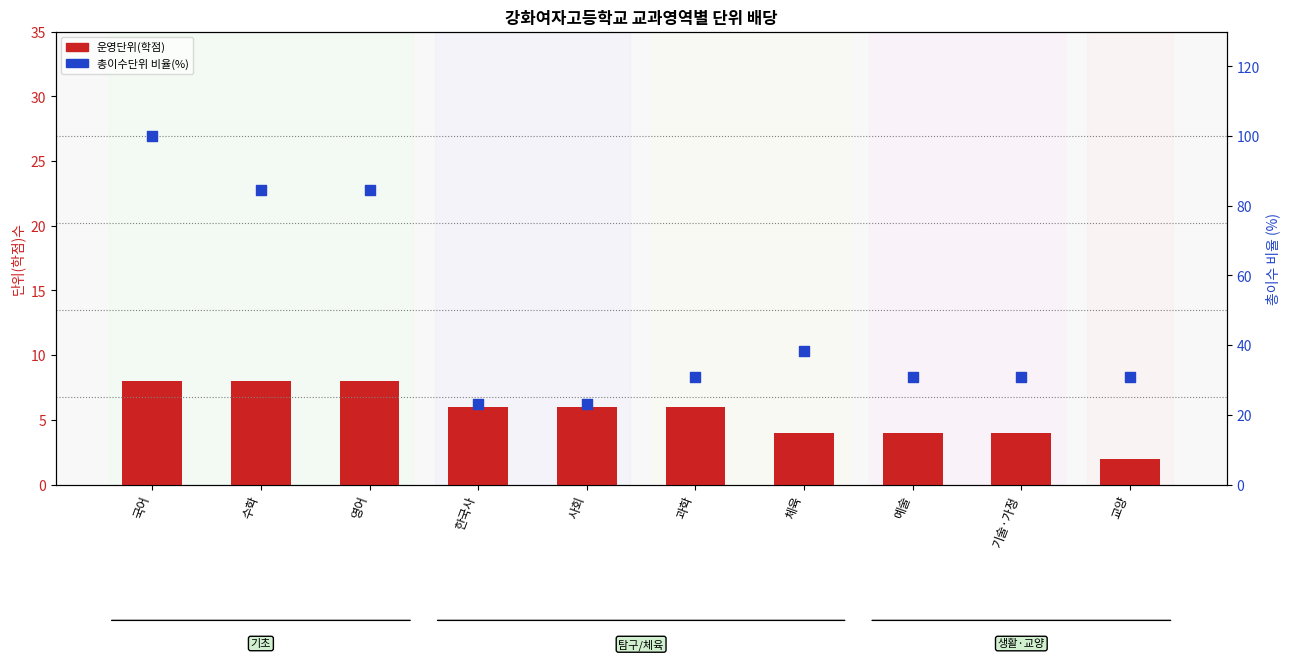

What are all the series names shown in the legend?

운영단위(학점), 총이수단위(비율, %)